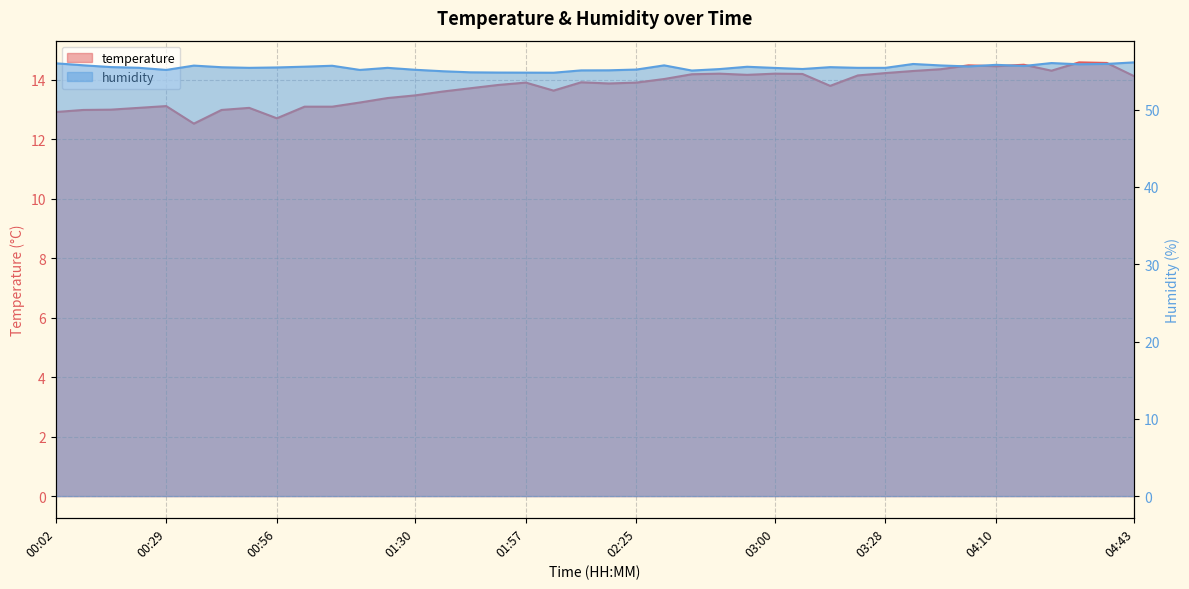

List the series in order of their overall mean, lowest first.

temperature, humidity